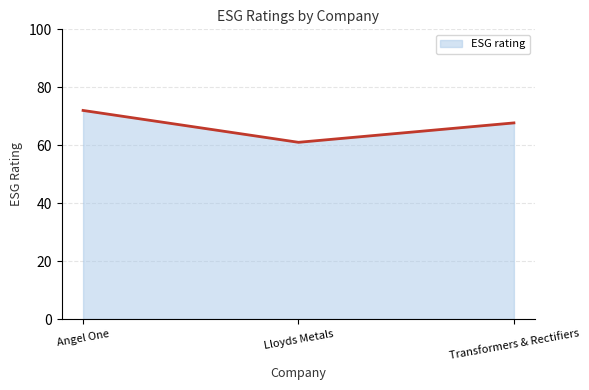

How many values are between 61 and 72?

3